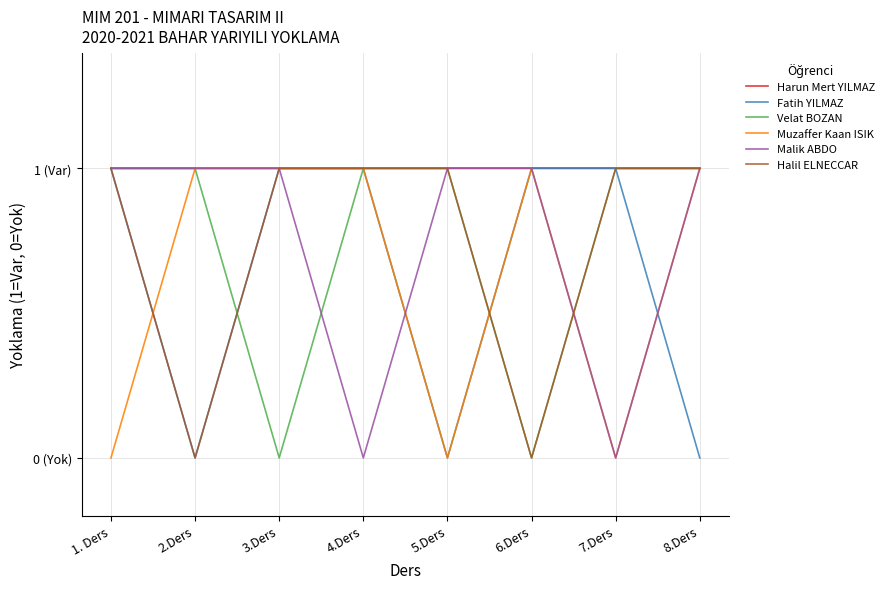

Where is the first local minimum for Halil ELNECCAR?

2.Ders